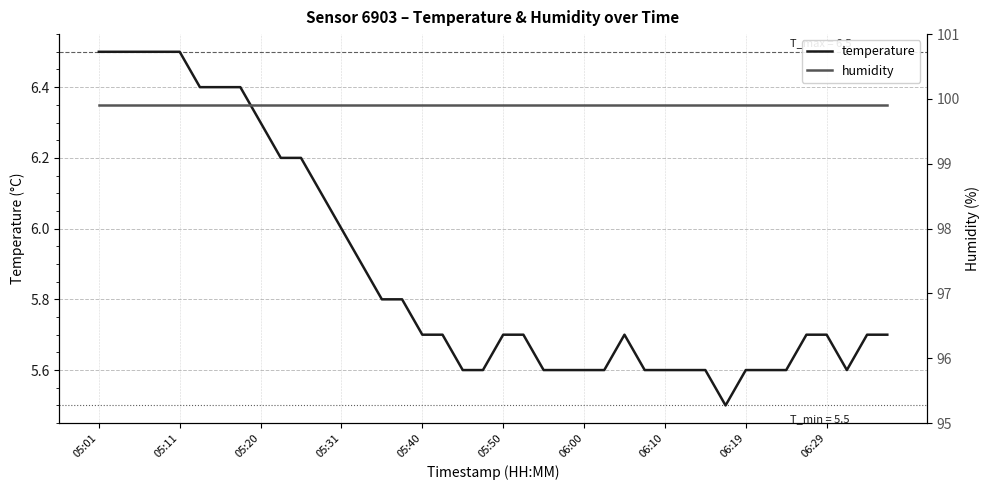

Which series has the largest range (max minus min)?

temperature